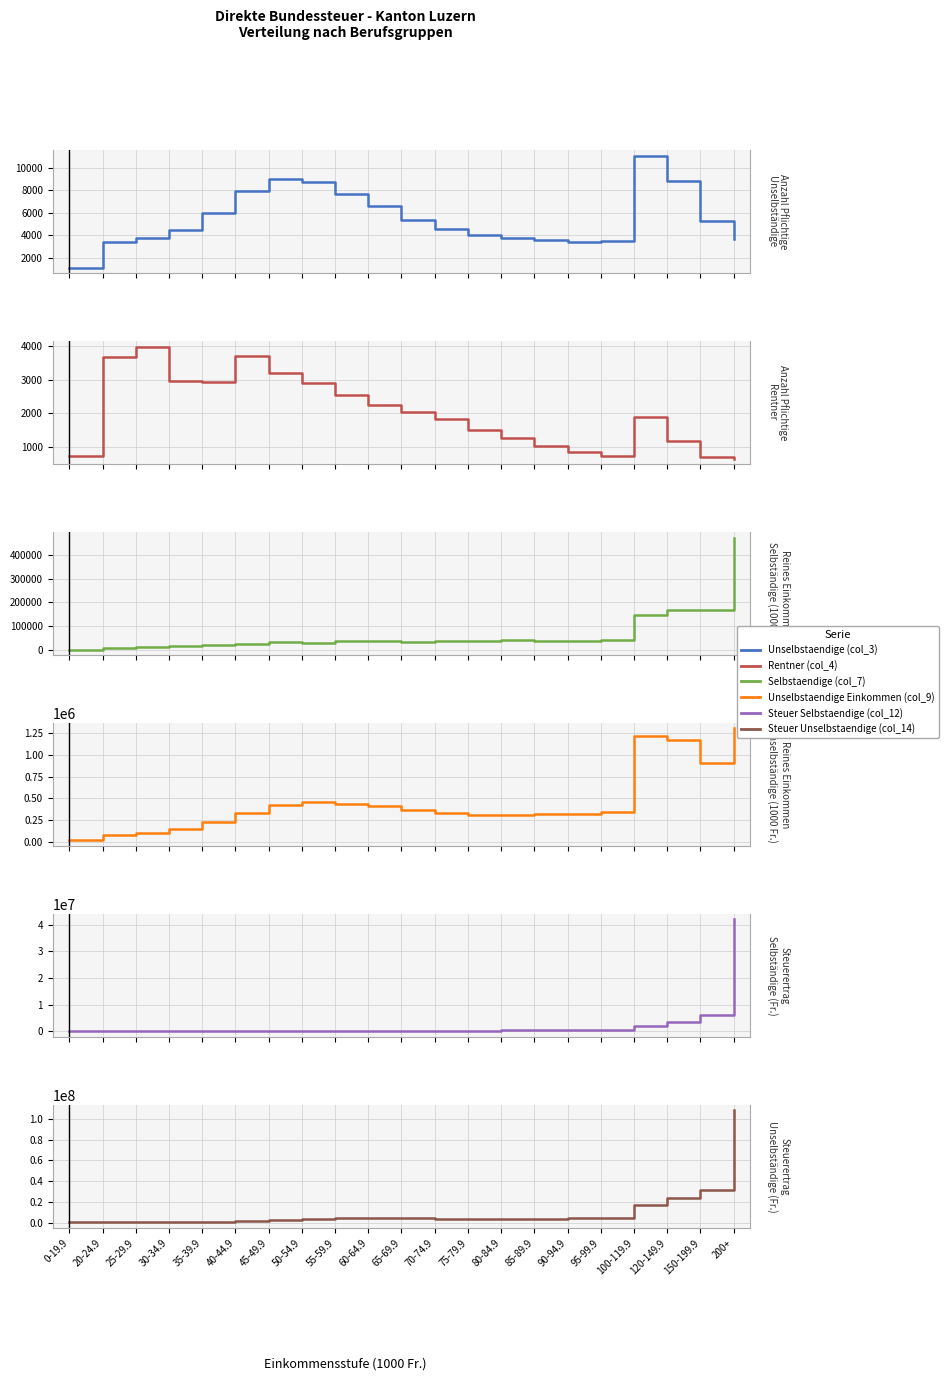

True or false: Unselbstaendige (col_3) and Steuer Selbstaendige (col_12) intersect in this chart.

False